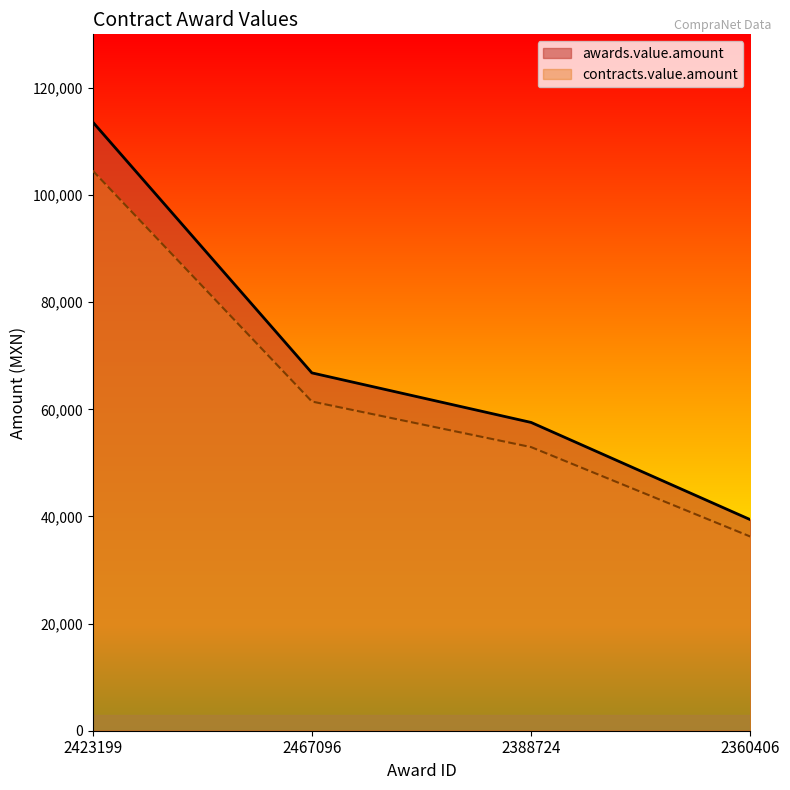

Which series has the widest spread of values?

awards.value.amount